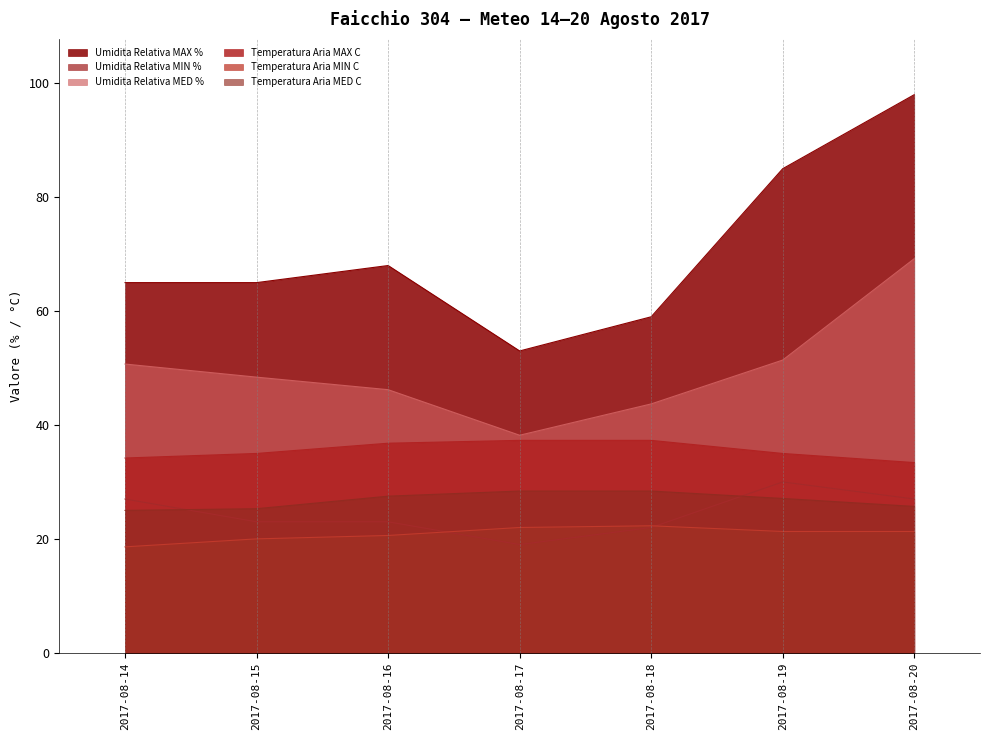

Reading left to right, what are all the values shown in this chart?

Umidita Relativa MAX %: 2017-08-14=65.0	2017-08-15=65.0	2017-08-16=68.0	2017-08-17=53.0	2017-08-18=59.0	2017-08-19=85.0	2017-08-20=98.0
Umidita Relativa MIN %: 2017-08-14=27.0	2017-08-15=23.0	2017-08-16=23.0	2017-08-17=19.0	2017-08-18=22.0	2017-08-19=30.0	2017-08-20=27.0
Umidita Relativa MED %: 2017-08-14=50.7	2017-08-15=48.4	2017-08-16=46.2	2017-08-17=38.2	2017-08-18=43.7	2017-08-19=51.4	2017-08-20=69.2
Temperatura Aria MAX C: 2017-08-14=34.2	2017-08-15=35.0	2017-08-16=36.8	2017-08-17=37.3	2017-08-18=37.3	2017-08-19=35.0	2017-08-20=33.4
Temperatura Aria MIN C: 2017-08-14=18.6	2017-08-15=20.0	2017-08-16=20.6	2017-08-17=22.0	2017-08-18=22.3	2017-08-19=21.3	2017-08-20=21.3
Temperatura Aria MED C: 2017-08-14=25.0	2017-08-15=25.3	2017-08-16=27.5	2017-08-17=28.4	2017-08-18=28.4	2017-08-19=27.1	2017-08-20=25.7